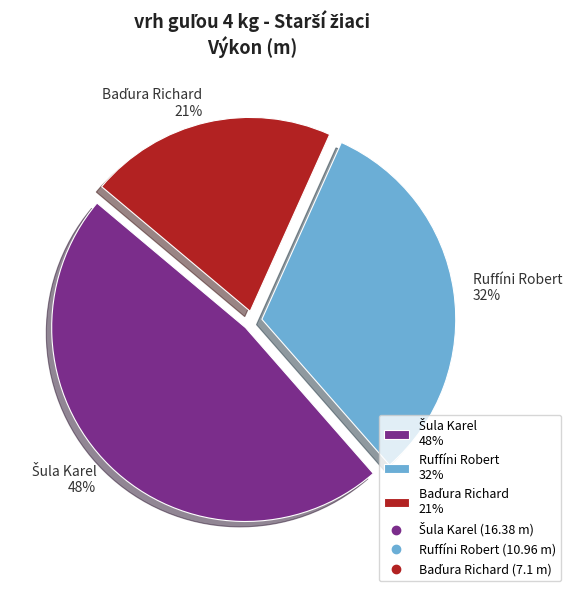

Does Ruffíni Robert 32% account for over 50% of the chart?

No